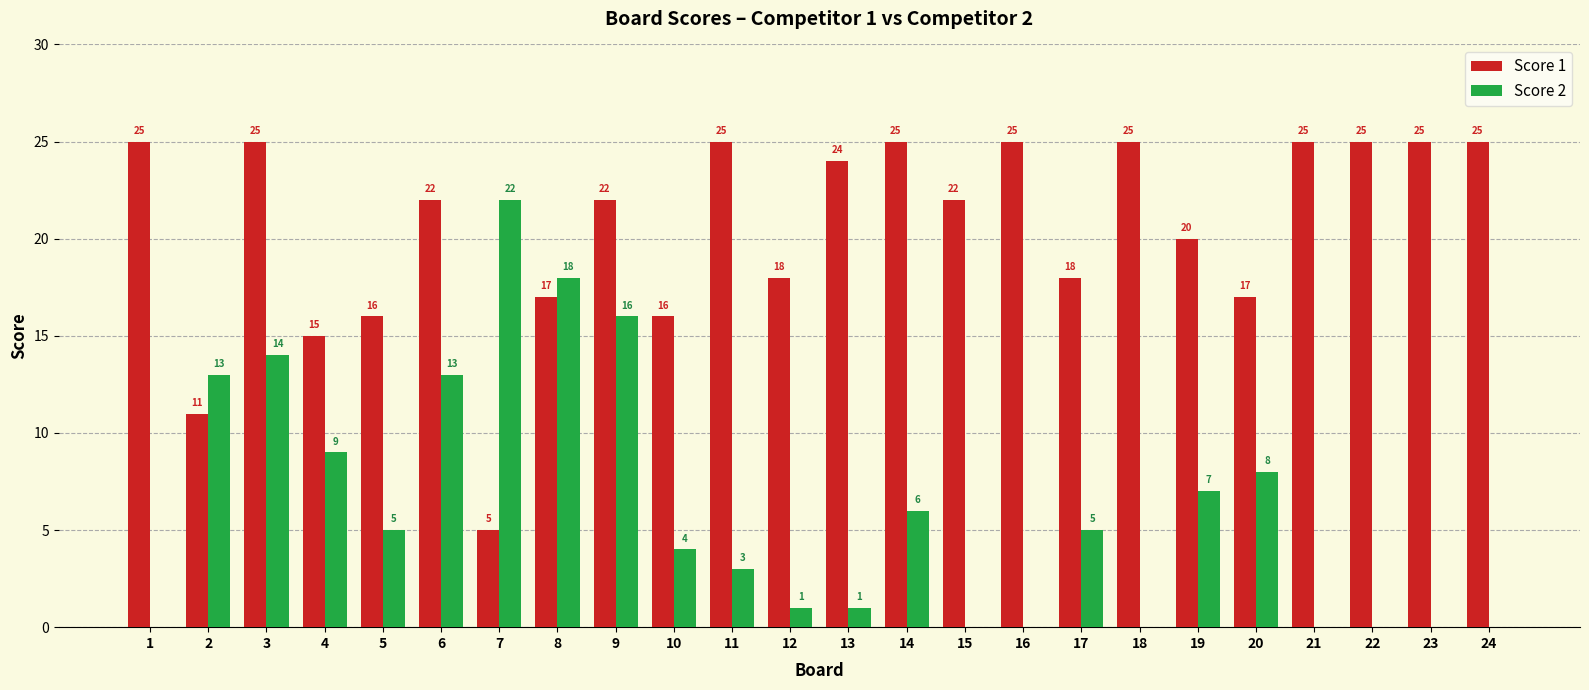

Reading left to right, transcribe all the data shown in this chart.

Score 1: 1=25	2=11	3=25	4=15	5=16	6=22	7=5	8=17	9=22	10=16	11=25	12=18	13=24	14=25	15=22	16=25	17=18	18=25	19=20	20=17	21=25	22=25	23=25	24=25
Score 2: 1=0	2=13	3=14	4=9	5=5	6=13	7=22	8=18	9=16	10=4	11=3	12=1	13=1	14=6	15=0	16=0	17=5	18=0	19=7	20=8	21=0	22=0	23=0	24=0